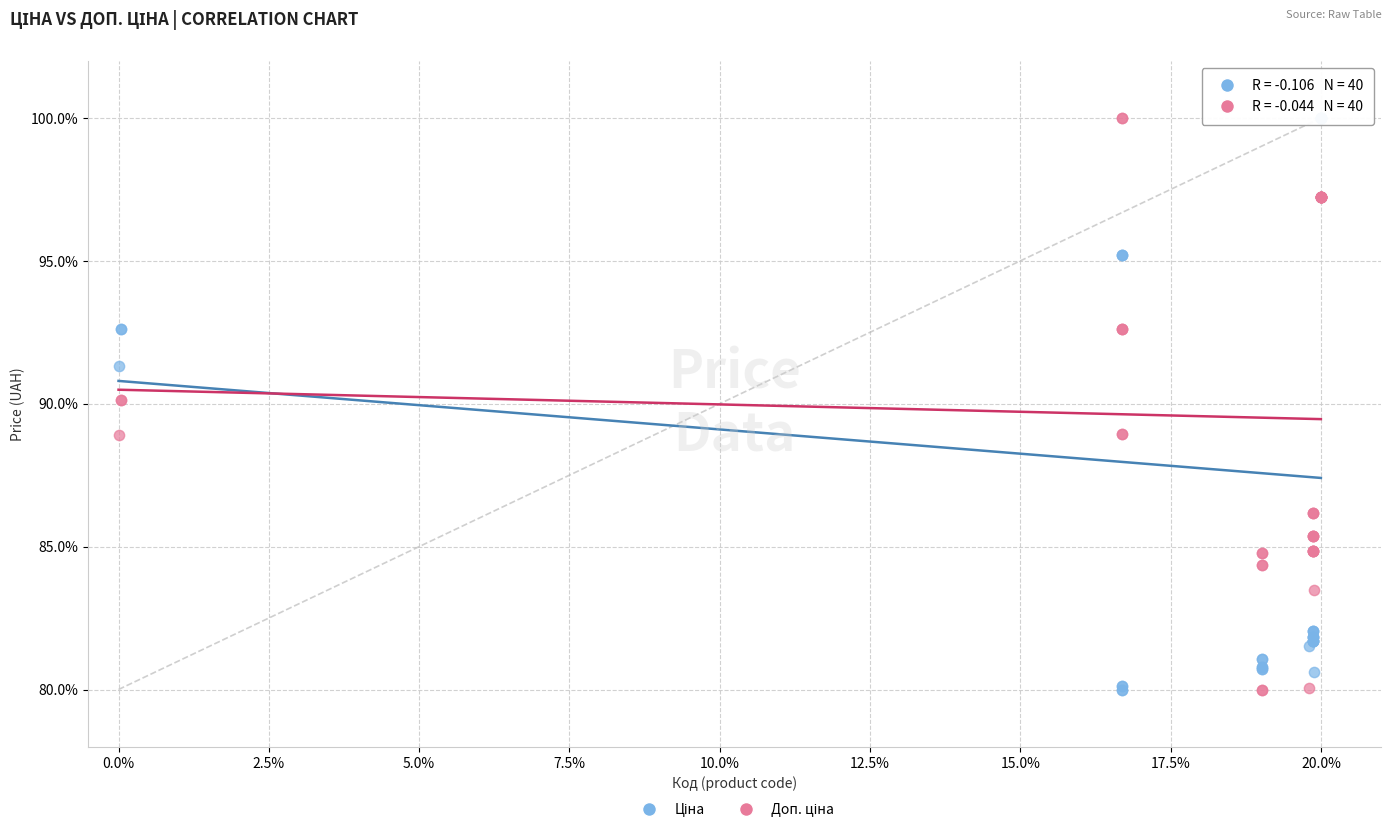

What is the X range (max minus min) for the scatter plot?

20.0